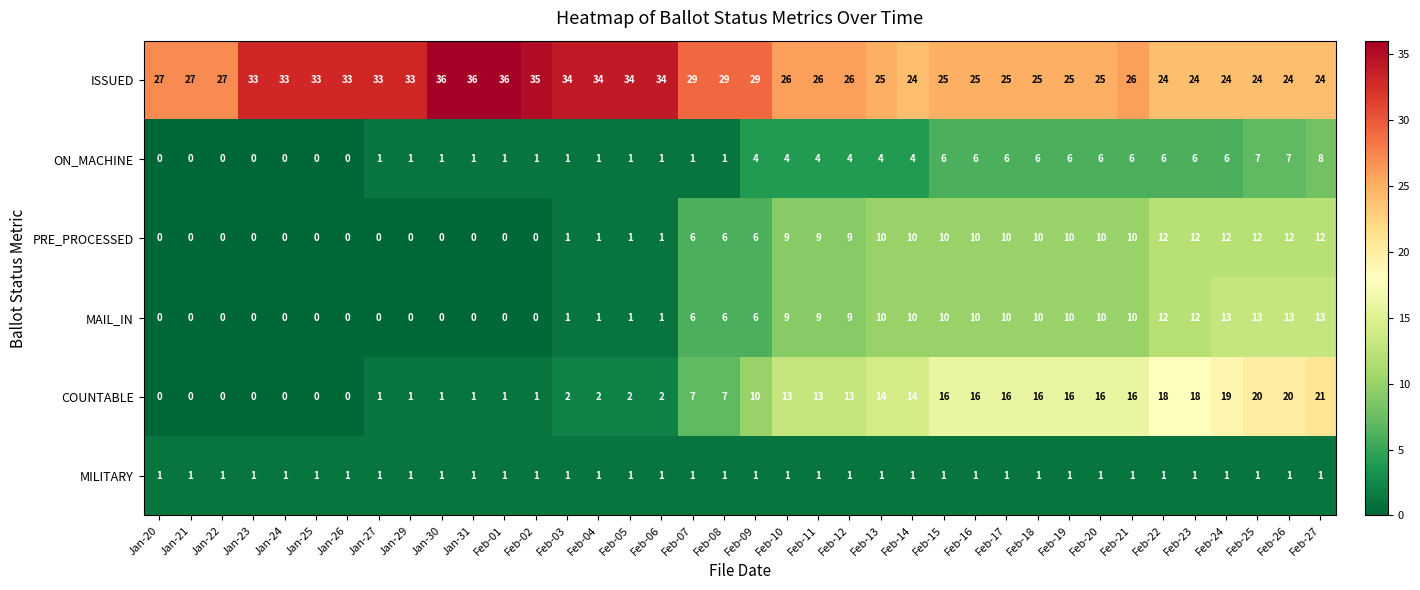

True or false: MILITARY has a value of 2 at Feb-03.

False